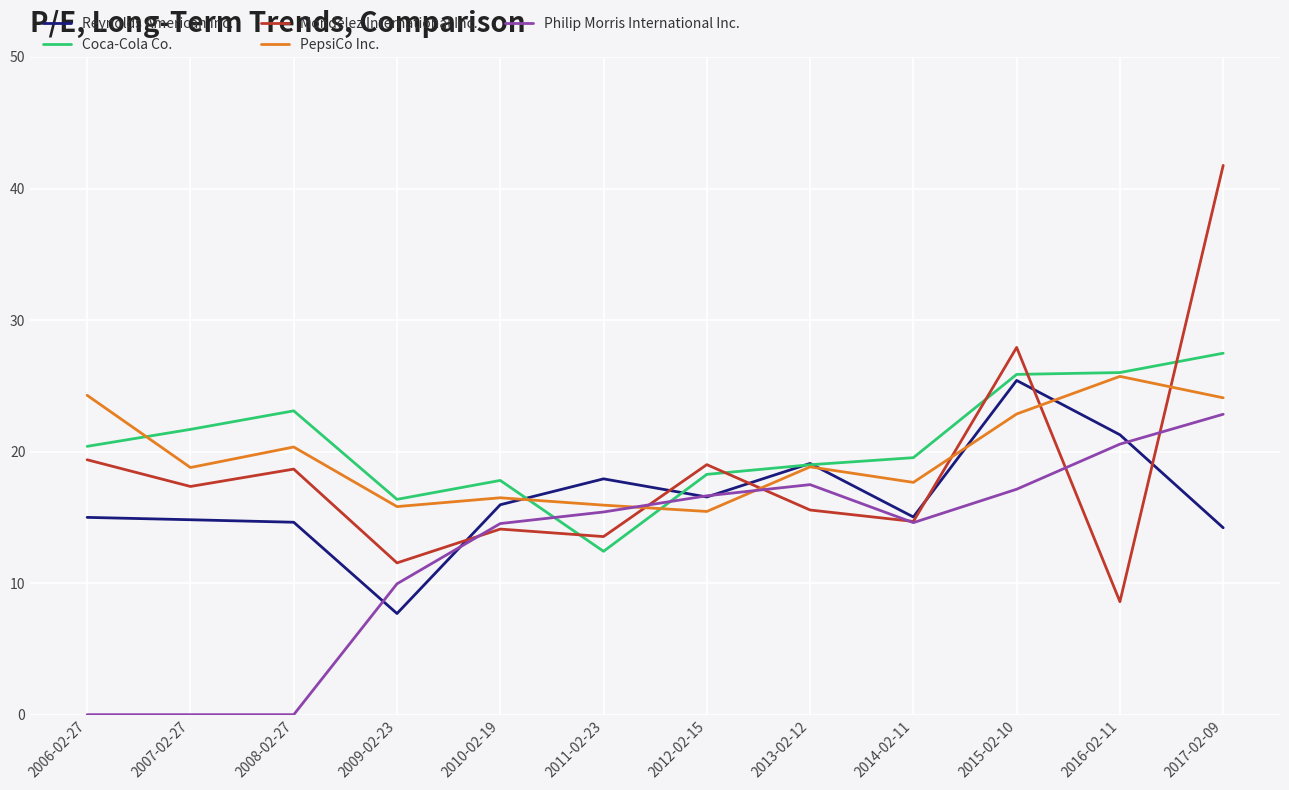

What is the spread (max minus min) of values at 2015-02-10?

10.8